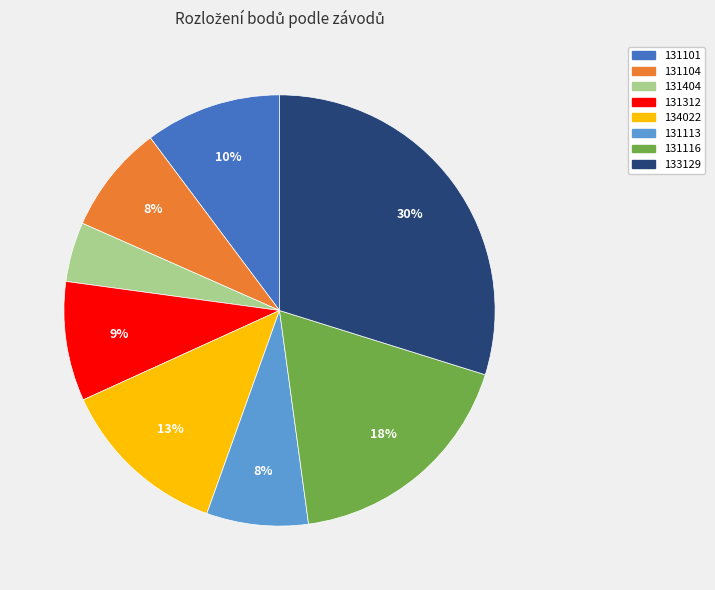

Is it true that 131104 is 19% of the pie?

False